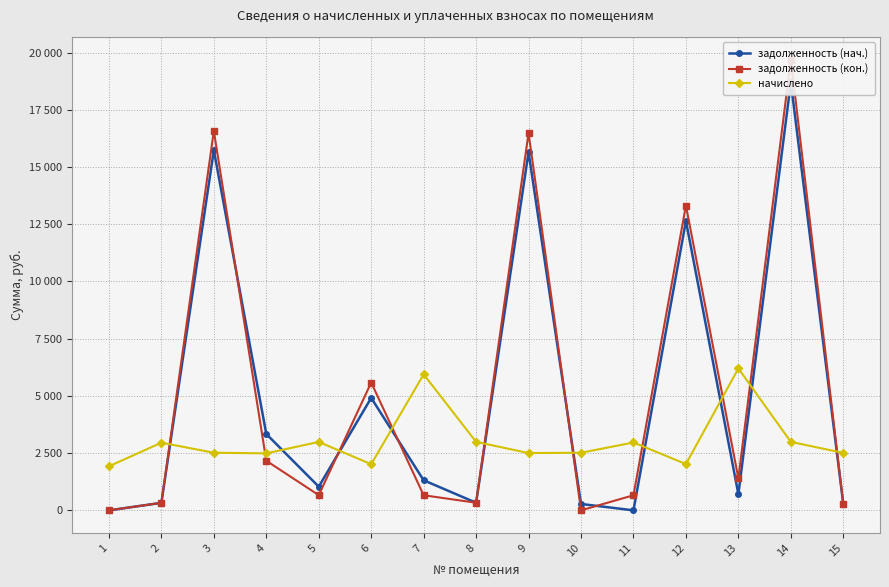

What value does the начислено series have at 5?

2991.0